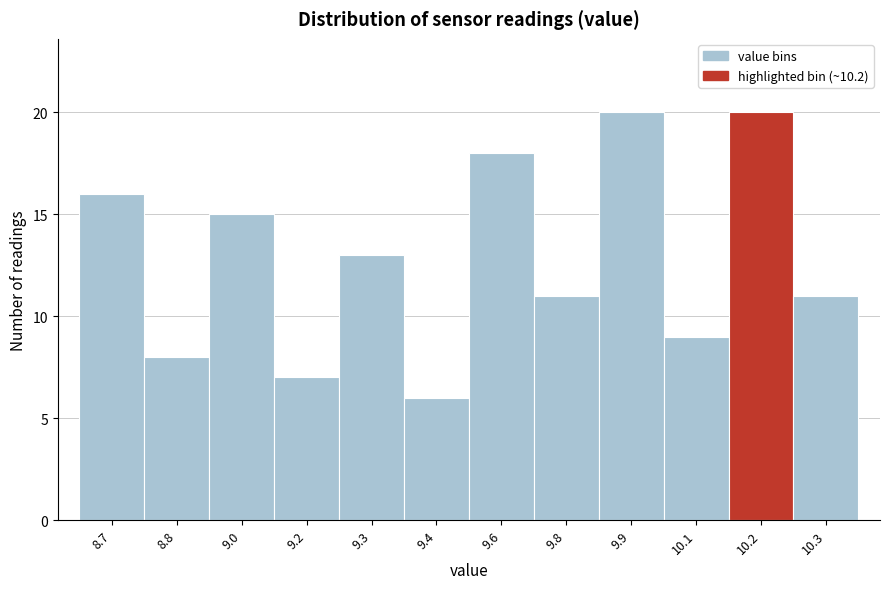

Reading left to right, what are all the values shown in this chart?

16	8	15	7	13	6	18	11	20	9	20	11